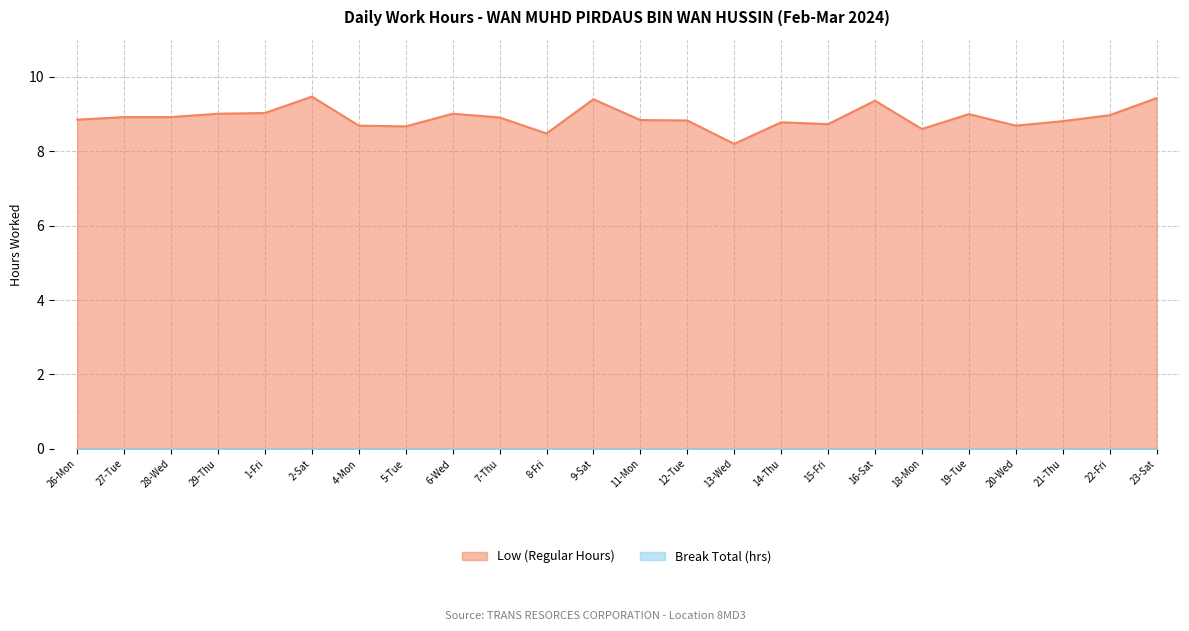

What position from the right is 15-Fri?

8